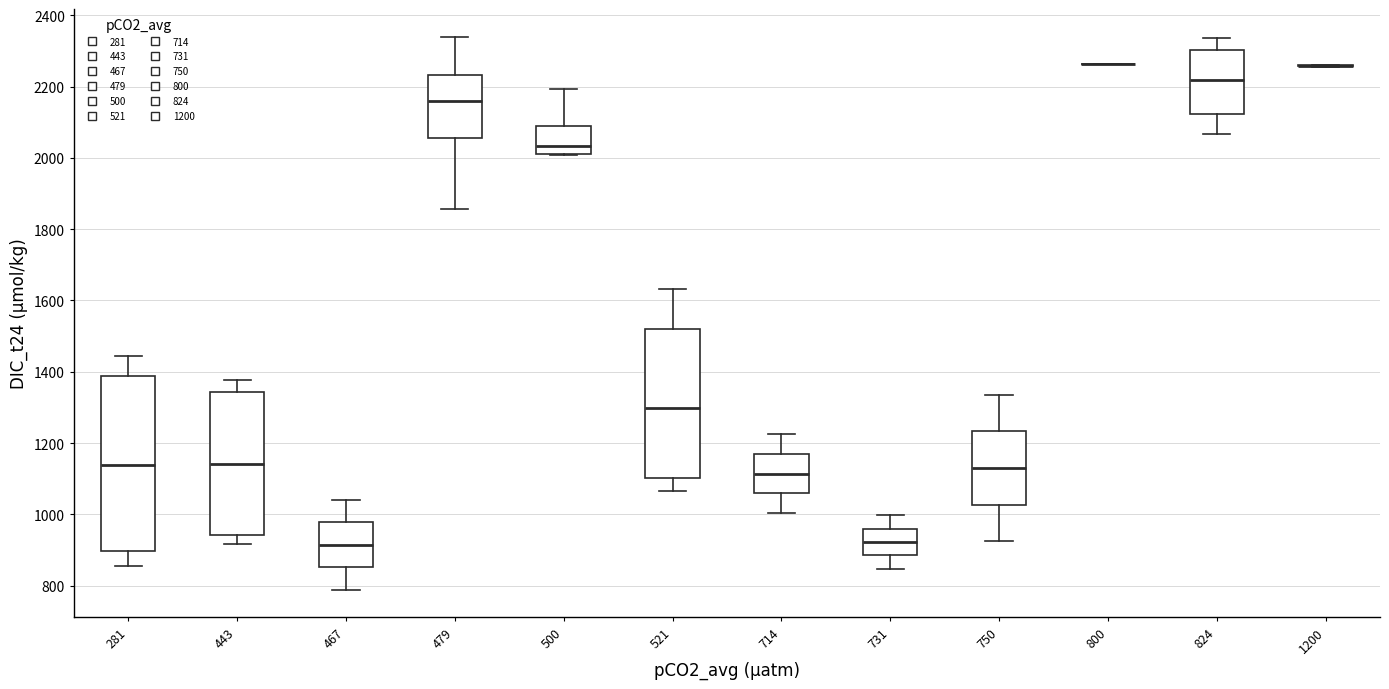

Reading left to right, transcribe this box plot: for each box, give where its median line is, the range the box spans, and where its two whiskers end, as read against the y-axis. The values are not printed on the chart, so give them approximately, as read against the axis.

281: median 1140, box 900 to 1380, whiskers 860 to 1440
443: median 1140, box 940 to 1340, whiskers 920 to 1380
467: median 920, box 860 to 980, whiskers 780 to 1040
479: median 2160, box 2060 to 2240, whiskers 1860 to 2340
500: median 2040, box 2020 to 2080, whiskers 2000 to 2200
521: median 1300, box 1100 to 1520, whiskers 1060 to 1640
714: median 1120, box 1060 to 1160, whiskers 1000 to 1220
731: median 920, box 880 to 960, whiskers 840 to 1000
750: median 1140, box 1020 to 1240, whiskers 920 to 1340
800: box collapsed to a line at 2260, whiskers 2260 to 2260
824: median 2220, box 2120 to 2300, whiskers 2060 to 2340
1200: box collapsed to a line at 2260, whiskers 2260 to 2260